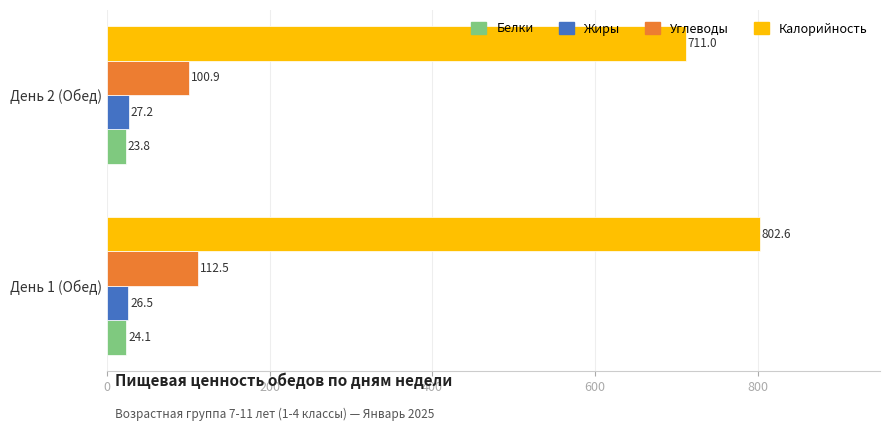

What is the difference between the maximum and minimum values in the Калорийность series?

91.5